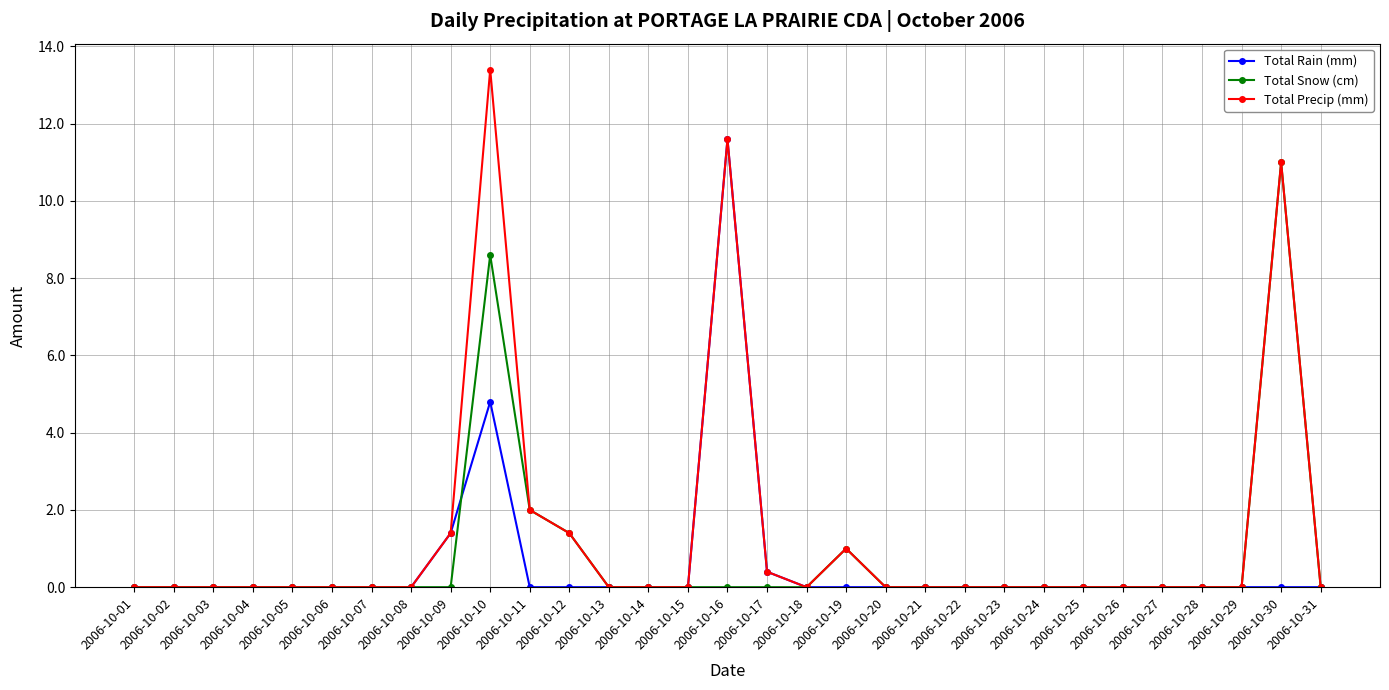

At which label is Total Snow (cm) closest to 5?

2006-10-11